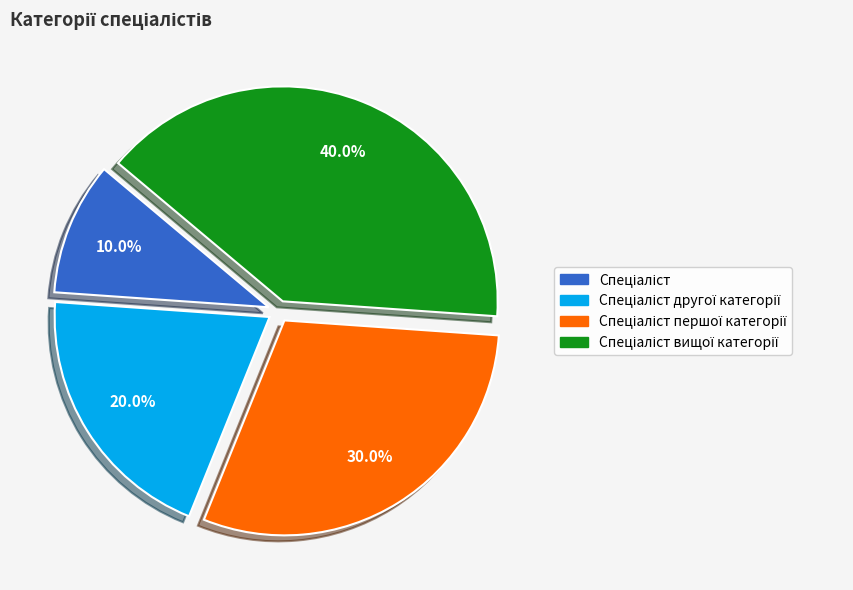

Is there a majority slice in this chart?

No